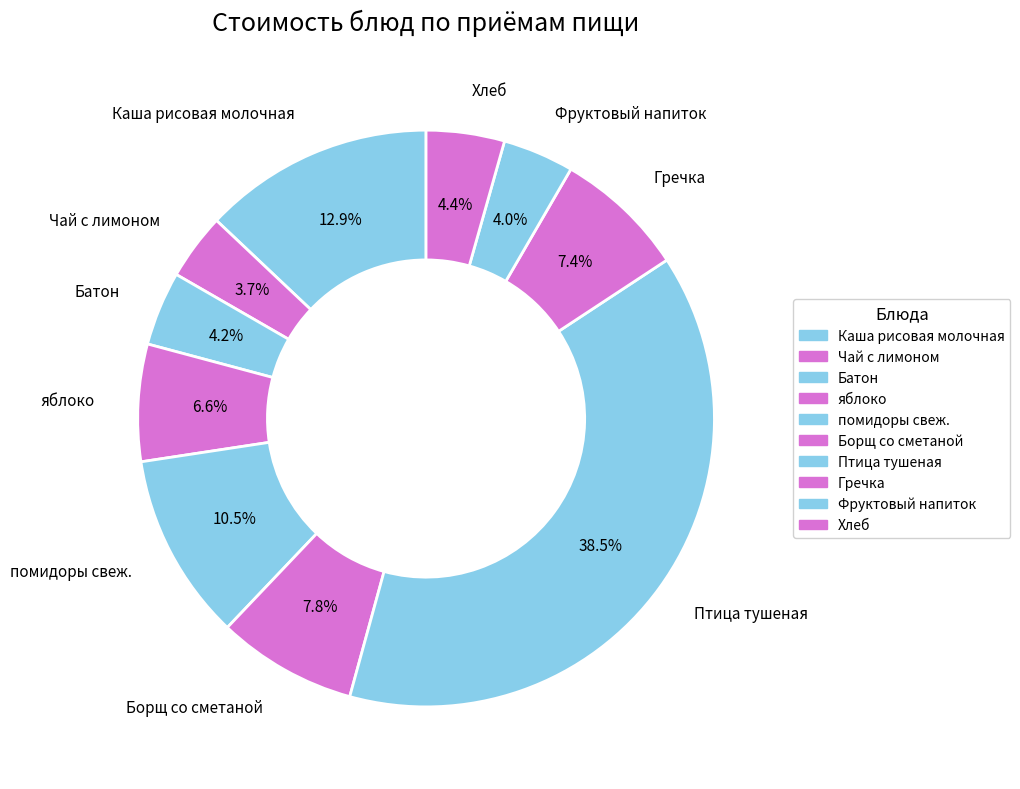

What is the largest slice in the pie chart?

Птица тушеная